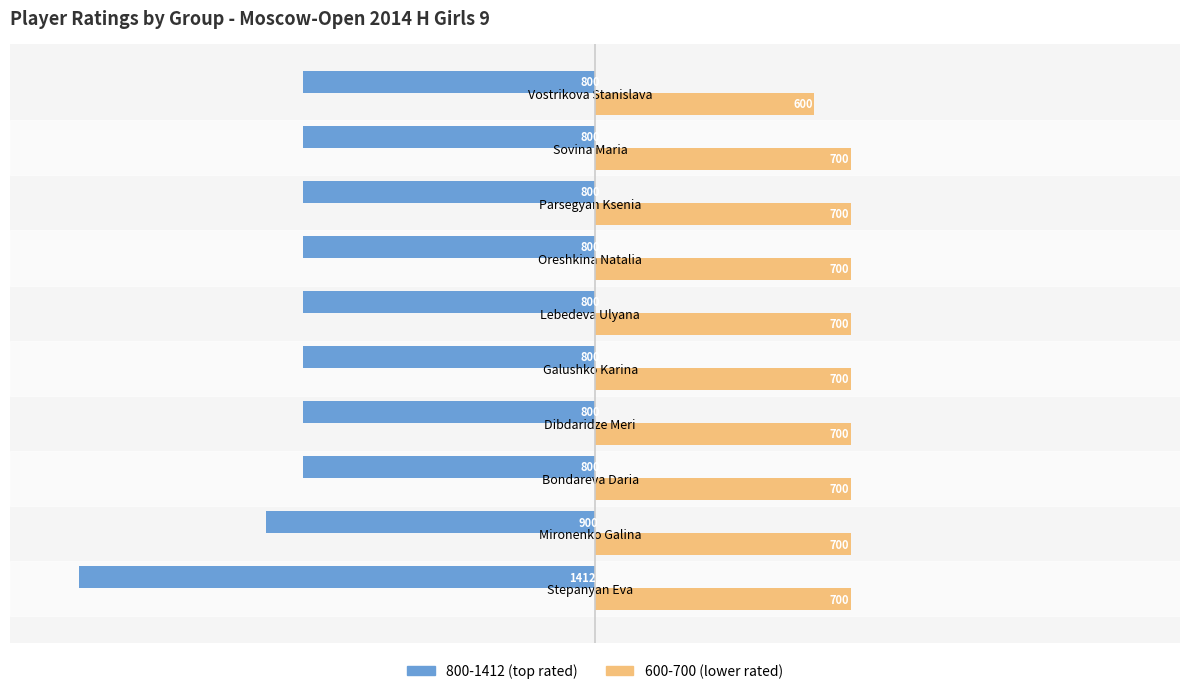

Is the value of 800-1412 (top rated) at Parsegyan Ksenia greater than the value of 600-700 (lower rated) at Oreshkina Natalia?

No